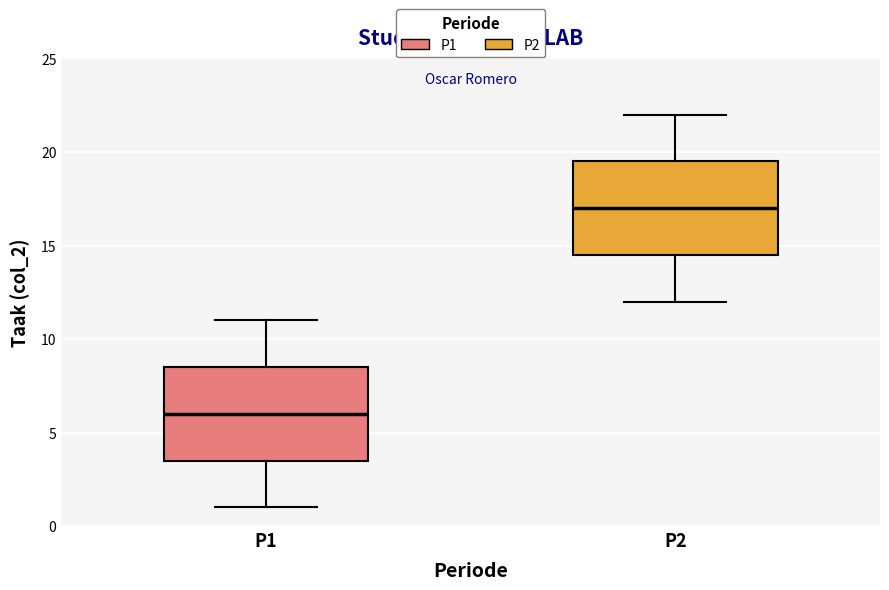

Reading left to right, transcribe this box plot: for each box, give where its median line is, the range the box spans, and where its two whiskers end, as read against the y-axis. The values are not printed on the chart, so give them approximately, as read against the axis.

P1: median 6.0, box 3.5 to 8.5, whiskers 1.0 to 11.0
P2: median 17.0, box 14.5 to 19.5, whiskers 12.0 to 22.0